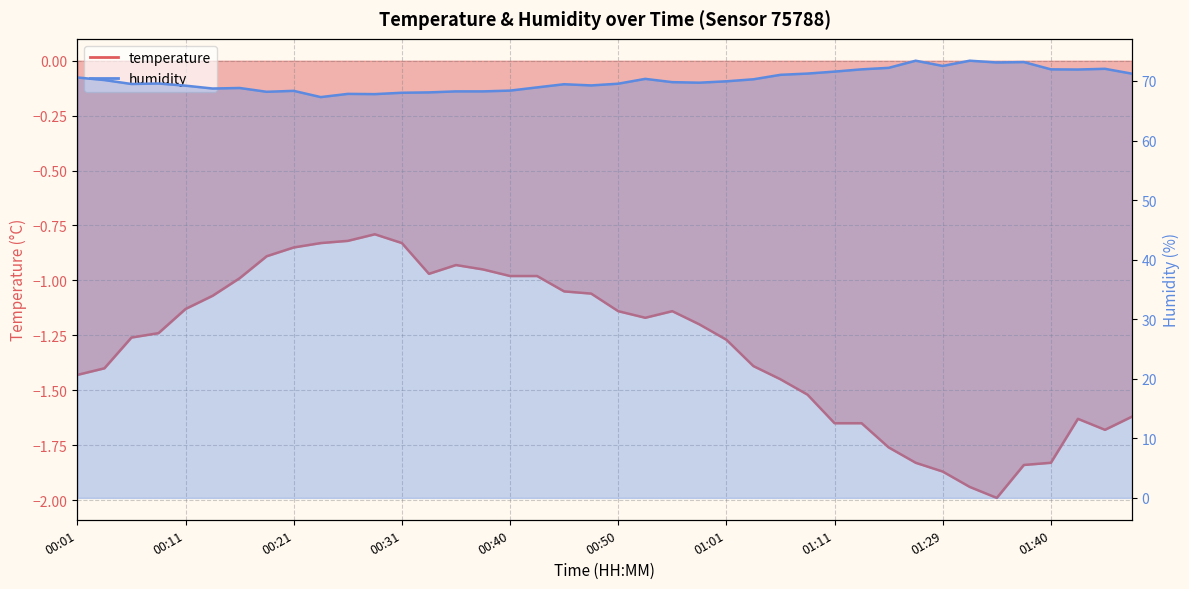

At which label does temperature reach its minimum?

01:35